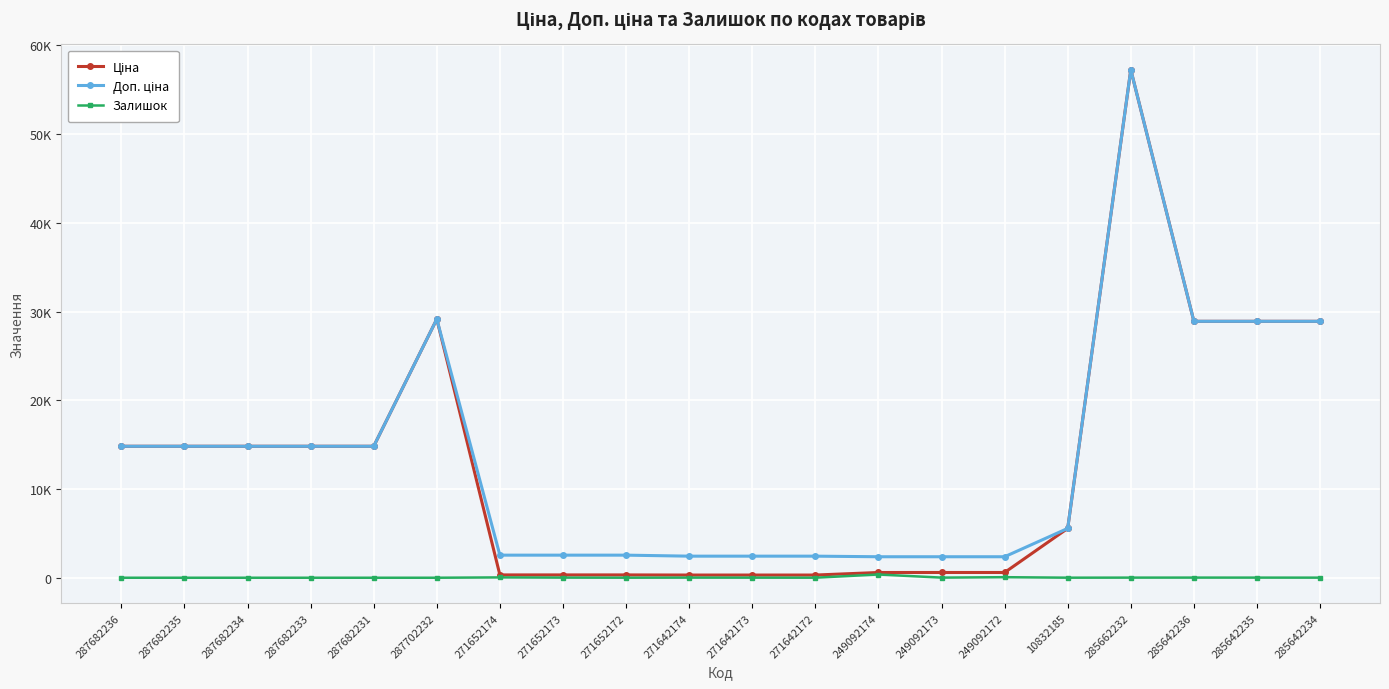

Which series changed the most between 271642174 and 271642172?

Залишок